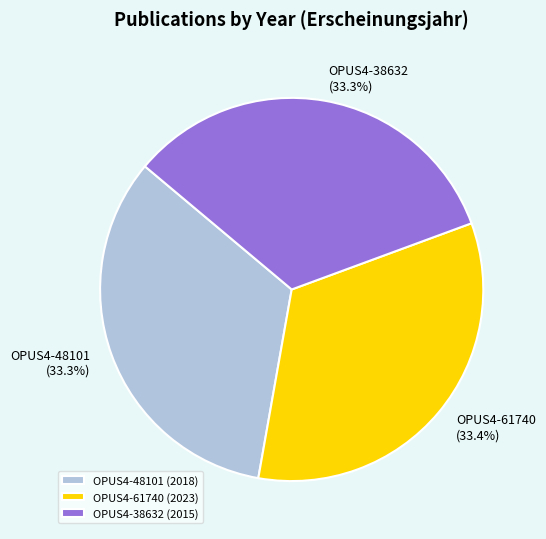

Do OPUS4-38632 and OPUS4-61740 together represent more than half of the pie?

Yes